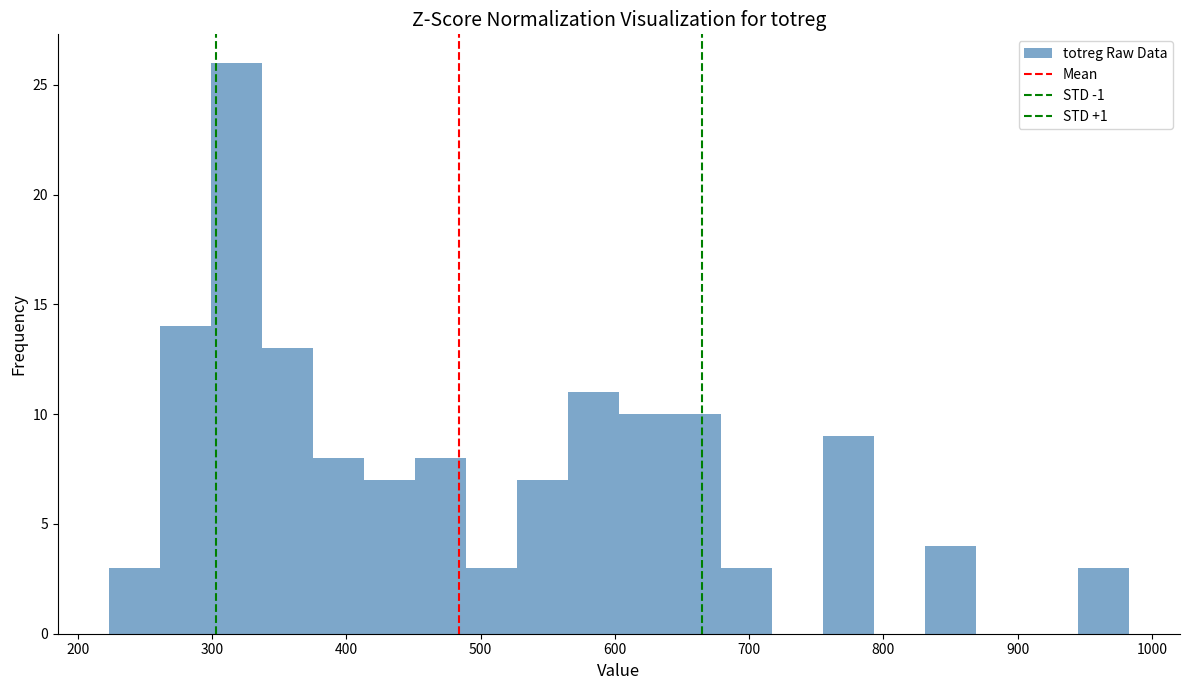

Read against the x-axis, roughly where is the centre of the tallest bar?

320